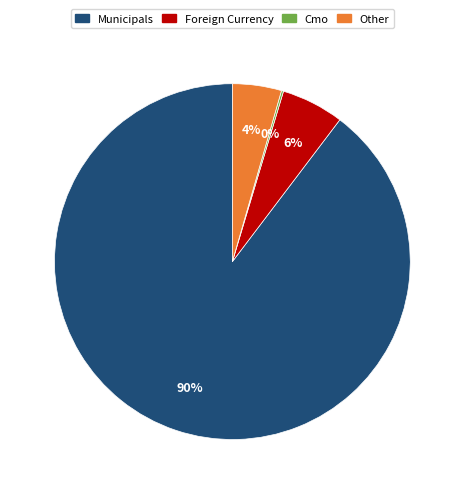

Between Foreign Currency and Other, which is larger?

Foreign Currency